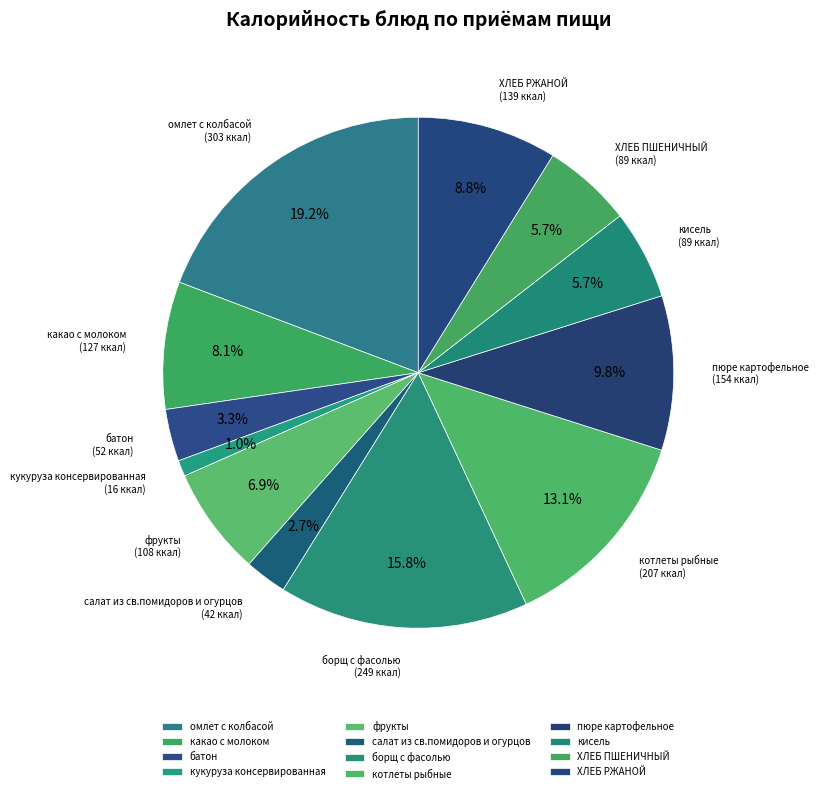

How many slices are in this pie chart?

12